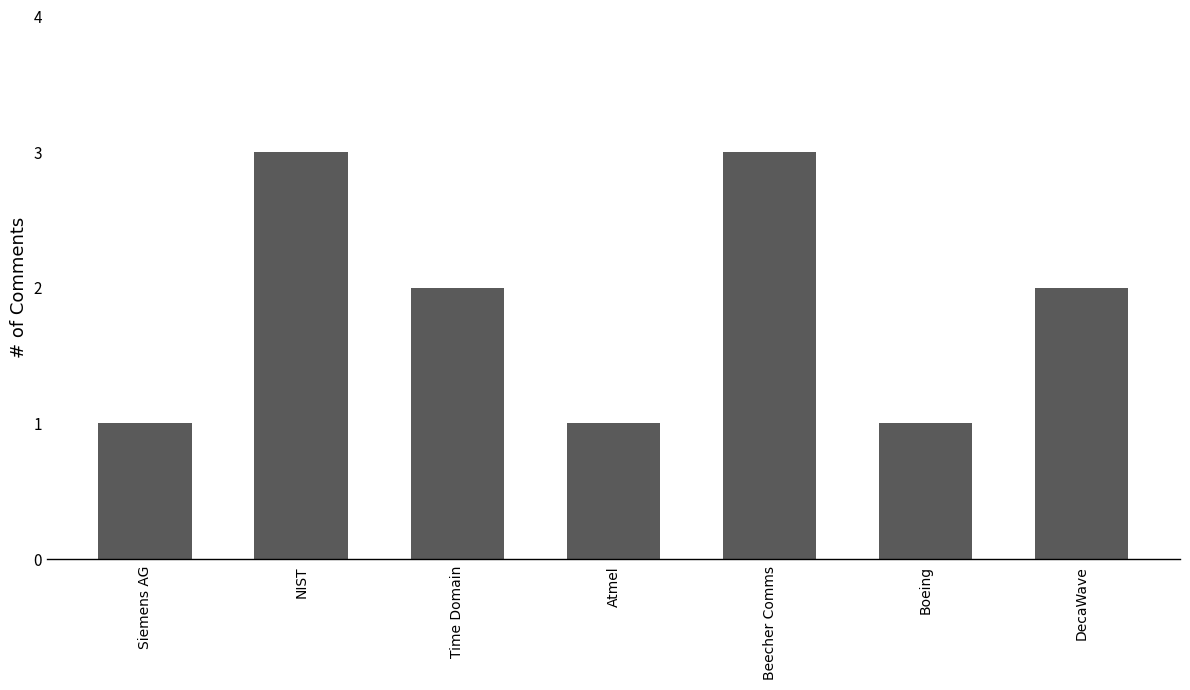

Reading right to left, extract all data points from this chart.

DecaWave=2	Boeing=1	Beecher Comms=3	Atmel=1	Time Domain=2	NIST=3	Siemens AG=1